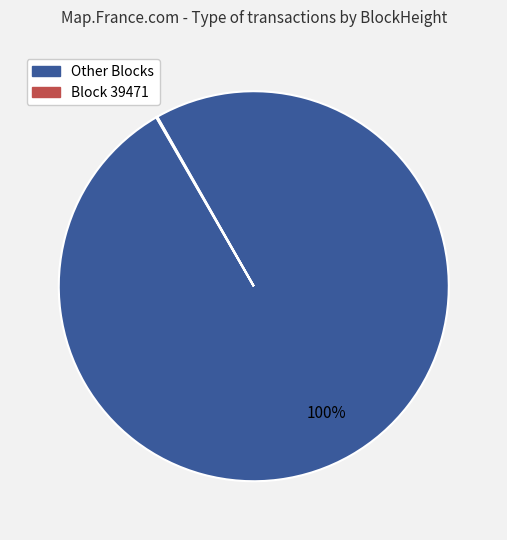

To the nearest percent, what is the difference between the largest and smallest slice percentages?

100%